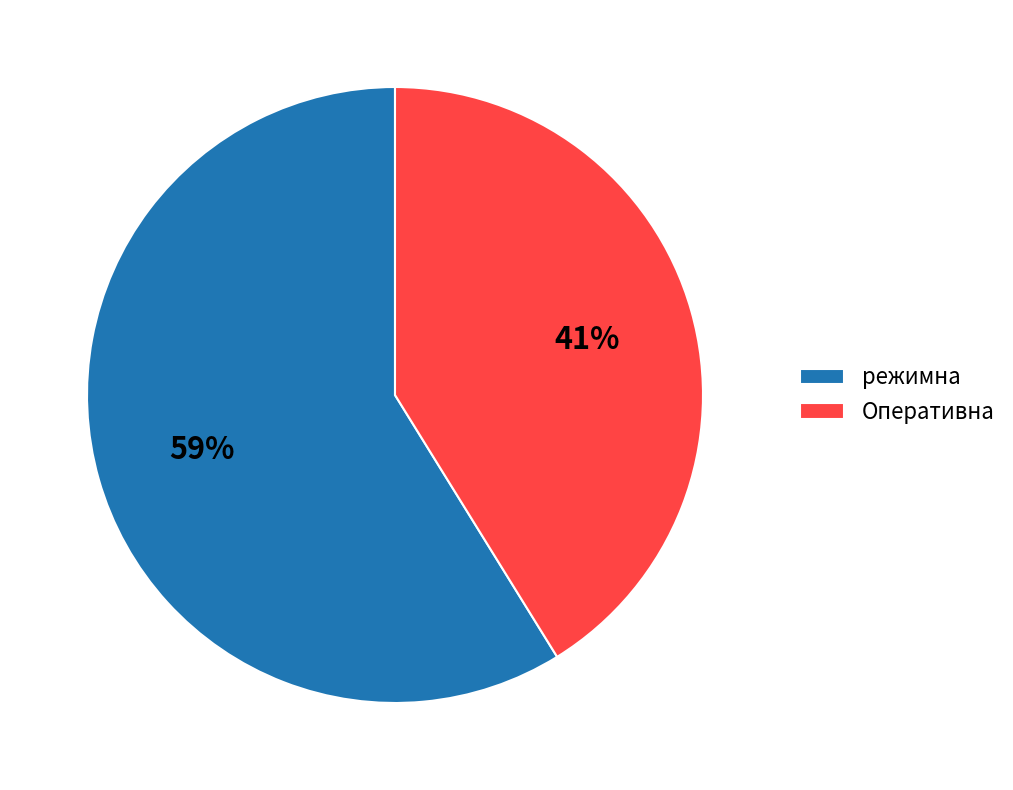

Count the number of slices in the pie.

2